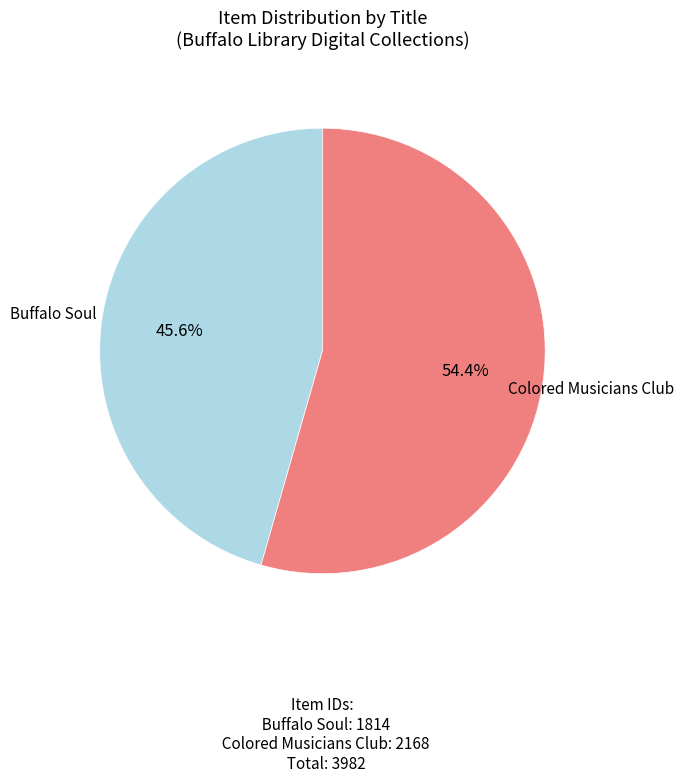

How many segments does this pie chart have?

2